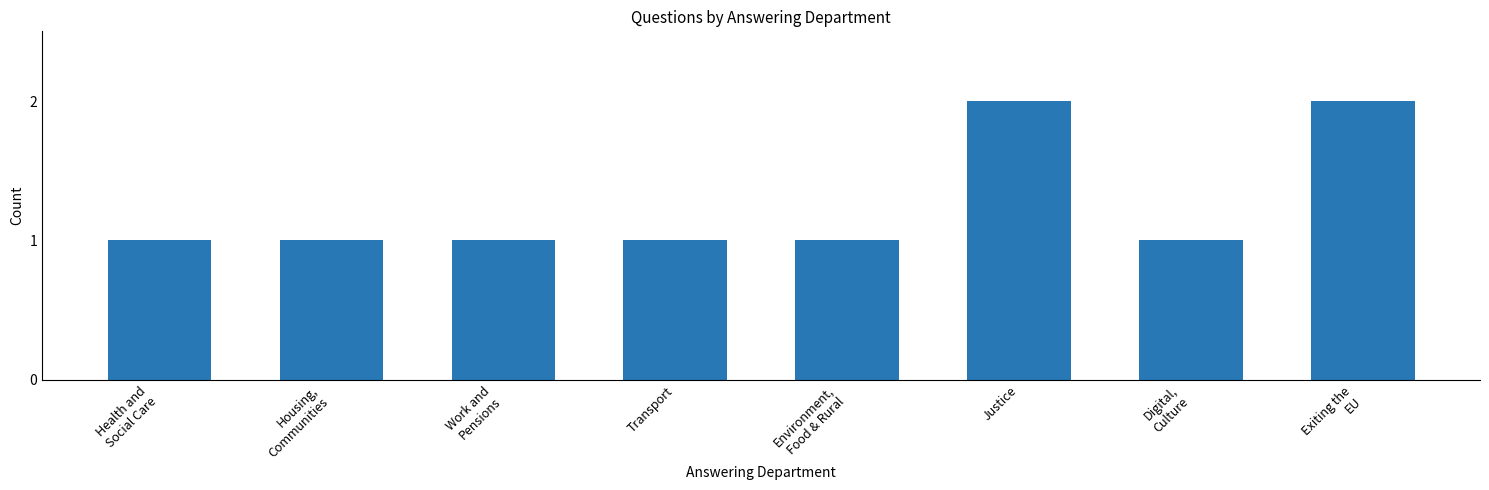

Approximately how many times larger is the value at Transport compared to Justice?

0.5